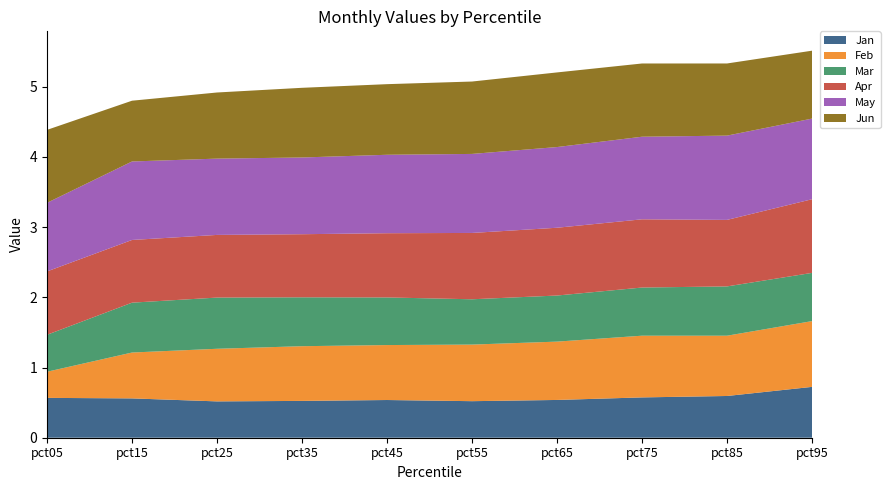

Reading left to right, extract all data points from this chart.

Jan: 0.6	0.6	0.5	0.5	0.5	0.5	0.5	0.6	0.6	0.7
Feb: 0.4	0.7	0.7	0.8	0.8	0.8	0.8	0.9	0.9	0.9
Mar: 0.5	0.7	0.7	0.7	0.7	0.6	0.7	0.7	0.7	0.7
Apr: 0.9	0.9	0.9	0.9	0.9	0.9	1.0	1.0	0.9	1.0
May: 1.0	1.1	1.1	1.1	1.1	1.1	1.1	1.2	1.2	1.1
Jun: 1.0	0.9	0.9	1.0	1.0	1.0	1.1	1.0	1.0	1.0